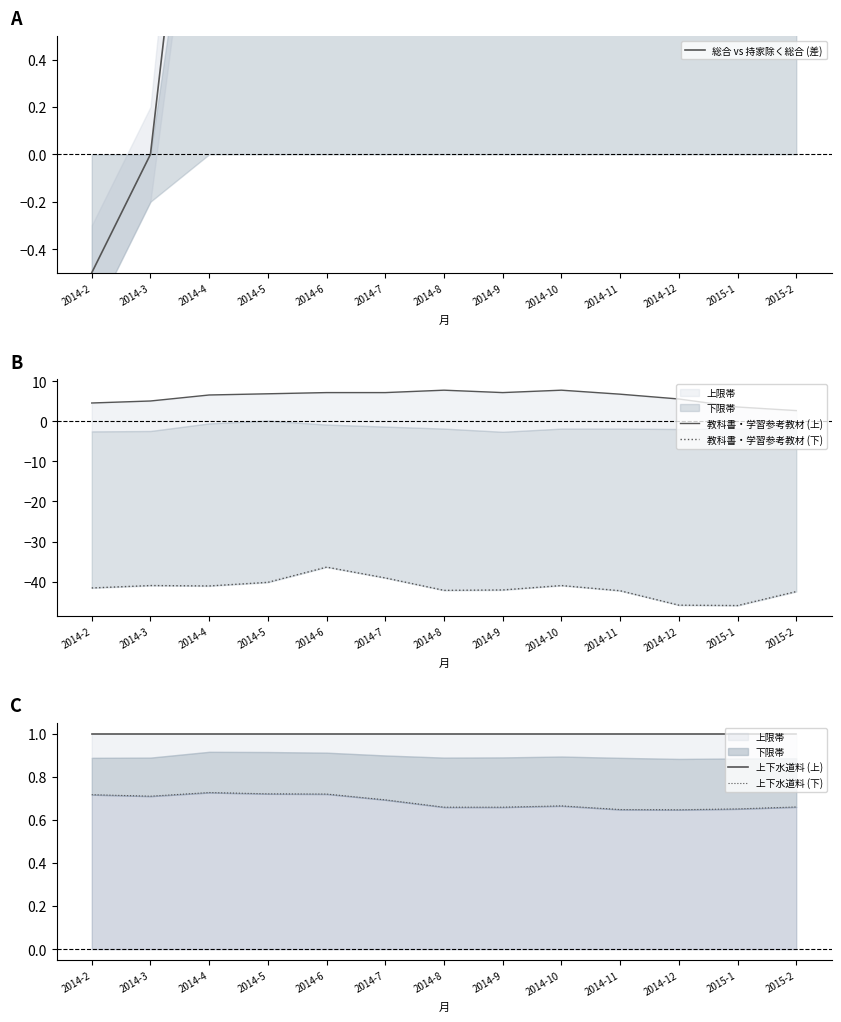

Reading right to left, transcribe all the data shown in this chart.

総合 vs 持家除く総合 (差): 2.1	2.1	2.4	2.2	2.7	2.8	2.6	2.3	2.3	2.6	2.2	0.0	-0.5
教科書・学習参考教材 (上): 2.7	3.6	5.6	6.8	7.8	7.2	7.8	7.2	7.2	6.9	6.6	5.1	4.6
教科書・学習参考教材 (下): -42.5	-46.0	-45.9	-42.3	-41.0	-42.1	-42.2	-39.1	-36.4	-40.2	-41.1	-41.0	-41.6
上下水道料 (上): 1.0	1.0	1.0	1.0	1.0	1.0	1.0	1.0	1.0	1.0	1.0	1.0	1.0
上下水道料 (下): 0.7	0.7	0.6	0.6	0.7	0.7	0.7	0.7	0.7	0.7	0.7	0.7	0.7